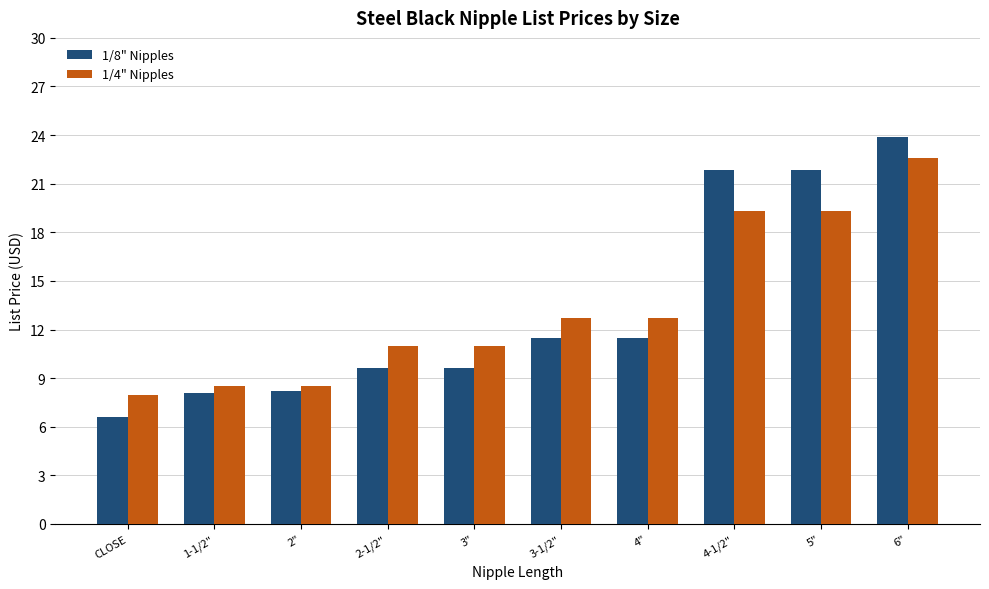

Does the chart contain stacked bars?

No